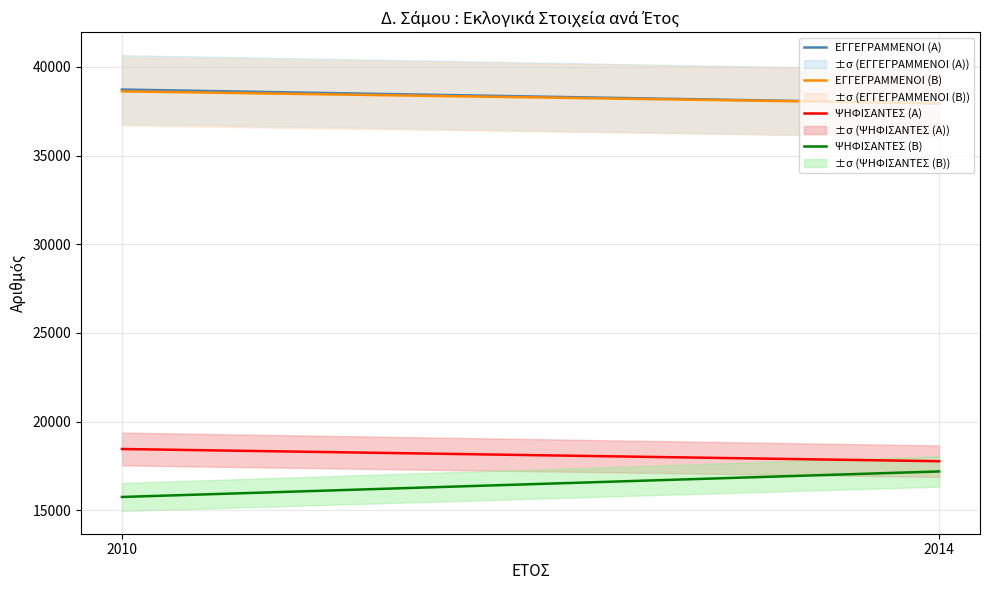

How many data points in ΨΗΦΙΣΑΝΤΕΣ (Β) are less than 17188?

1